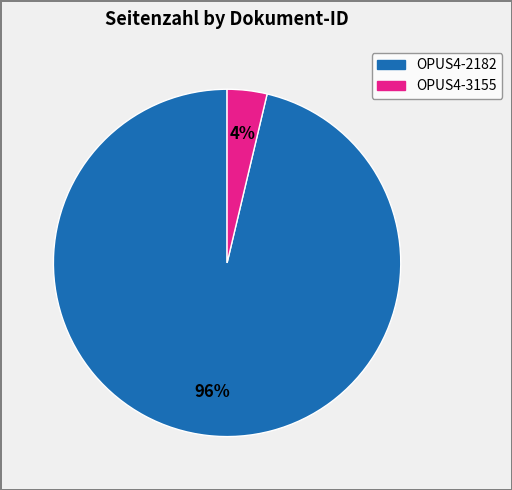

Is it true that OPUS4-2182 is 96% of the pie?

True